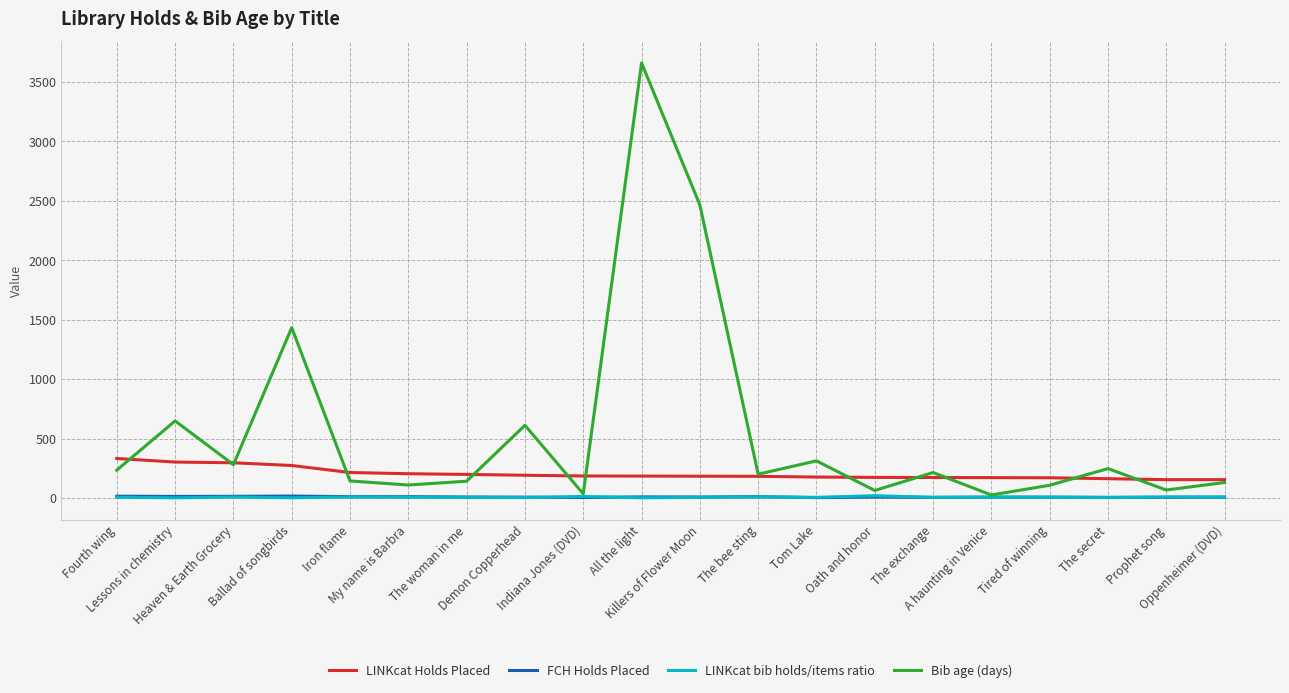

What is the greatest value displayed?

3658.0